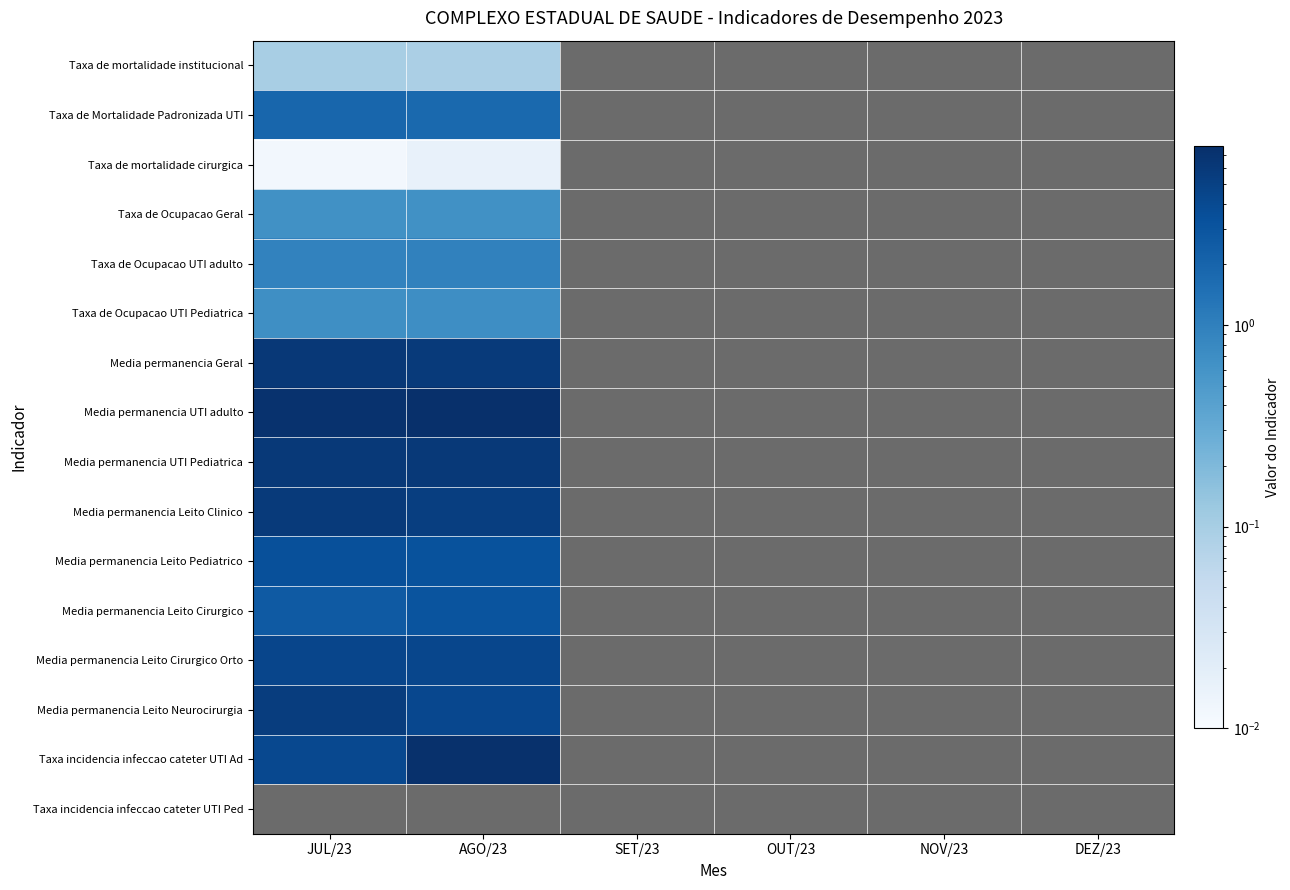

At how many categories does at least one series exceed 5?

2